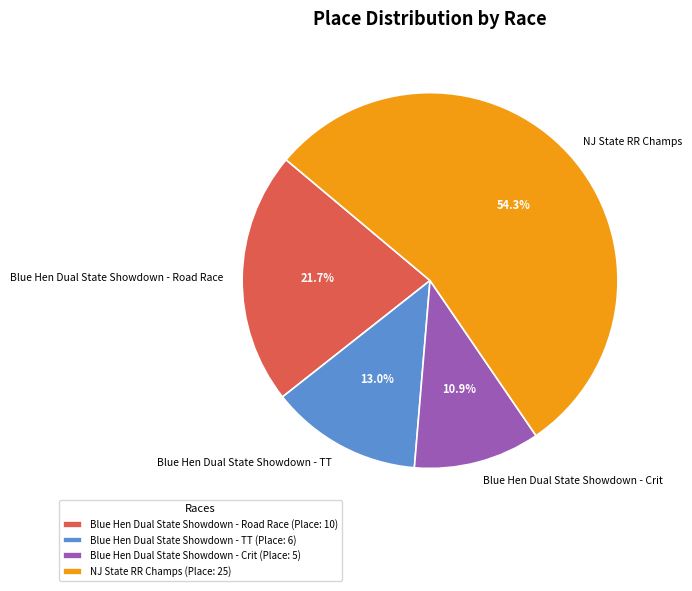

How many slices are in this pie chart?

4